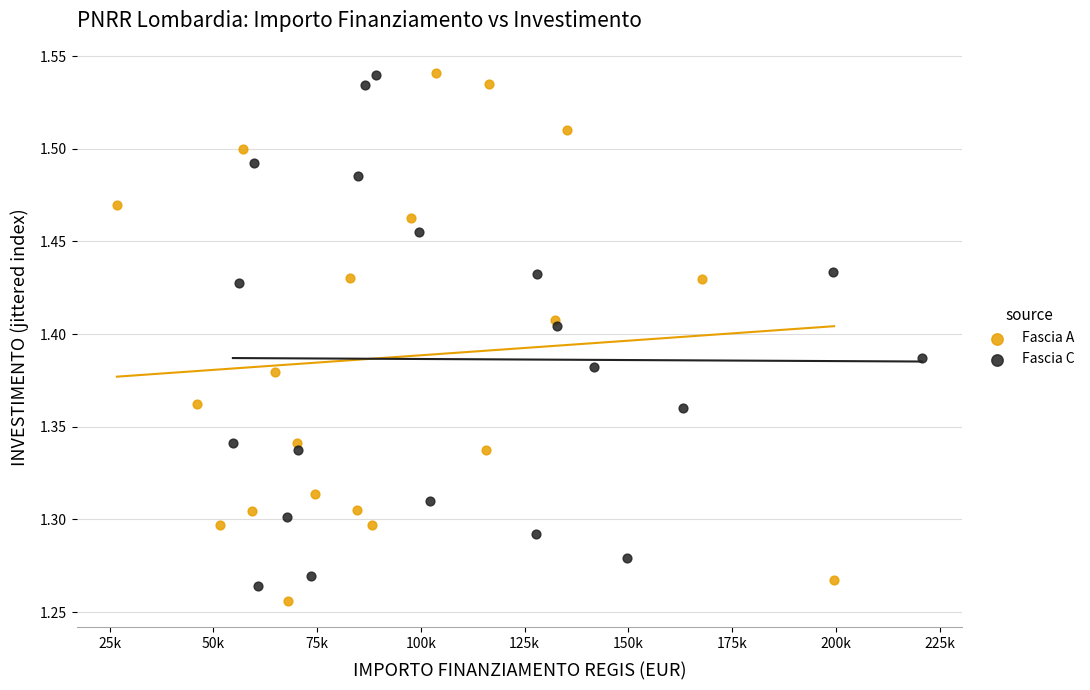

What are all the series names shown in the legend?

Fascia A, Fascia C